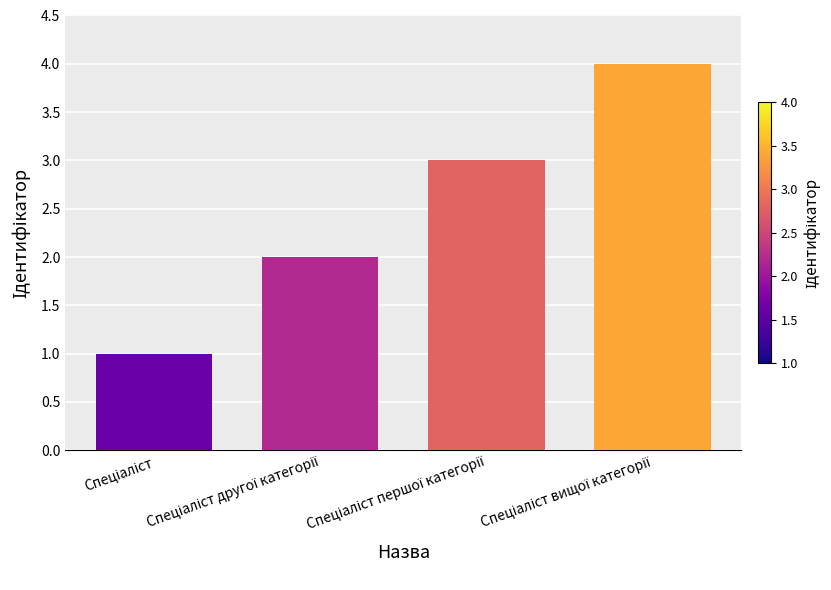

What is the difference between the maximum and minimum values?

3